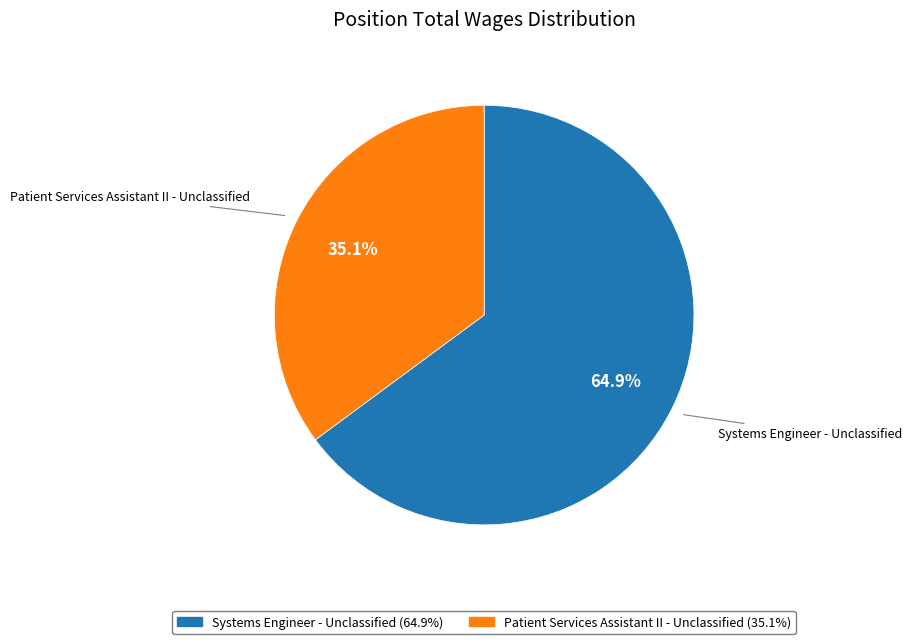

Which category has the biggest portion of the pie?

Systems Engineer - Unclassified